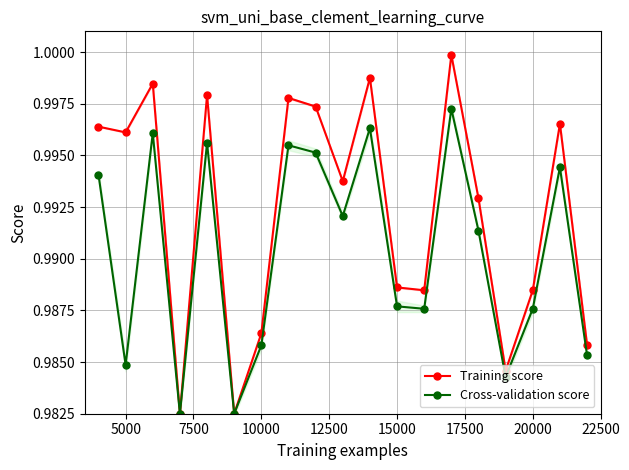

How many lines are shown in the chart?

2